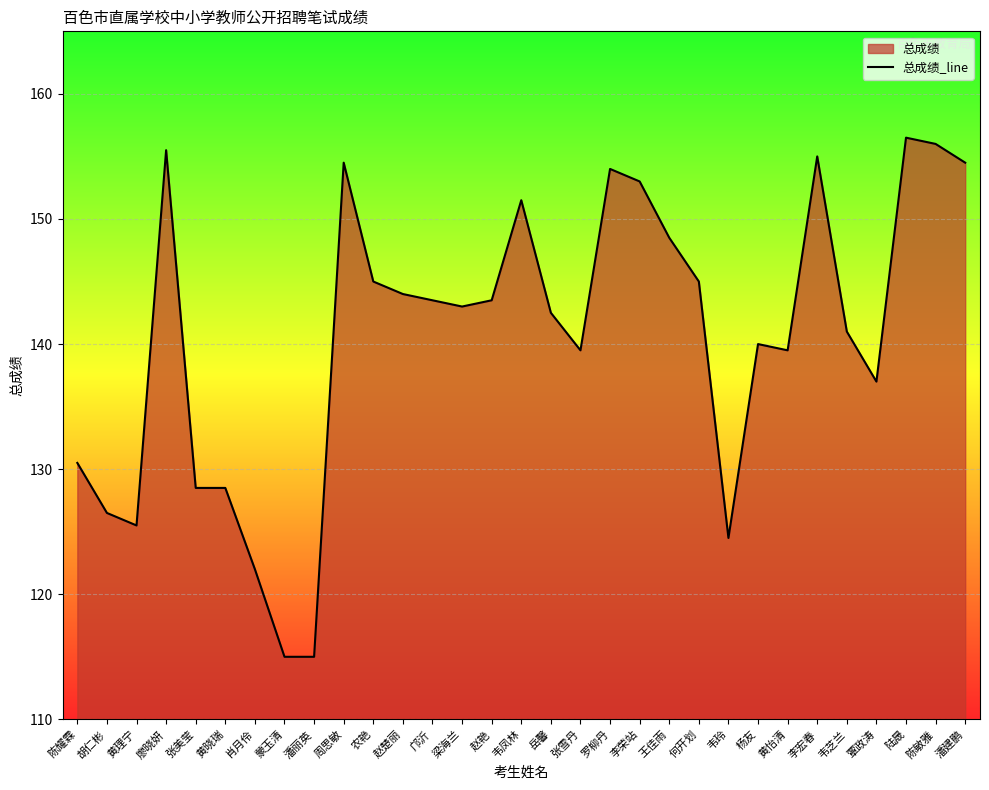

What is the label of the 30th point from the left?

陈敏雅